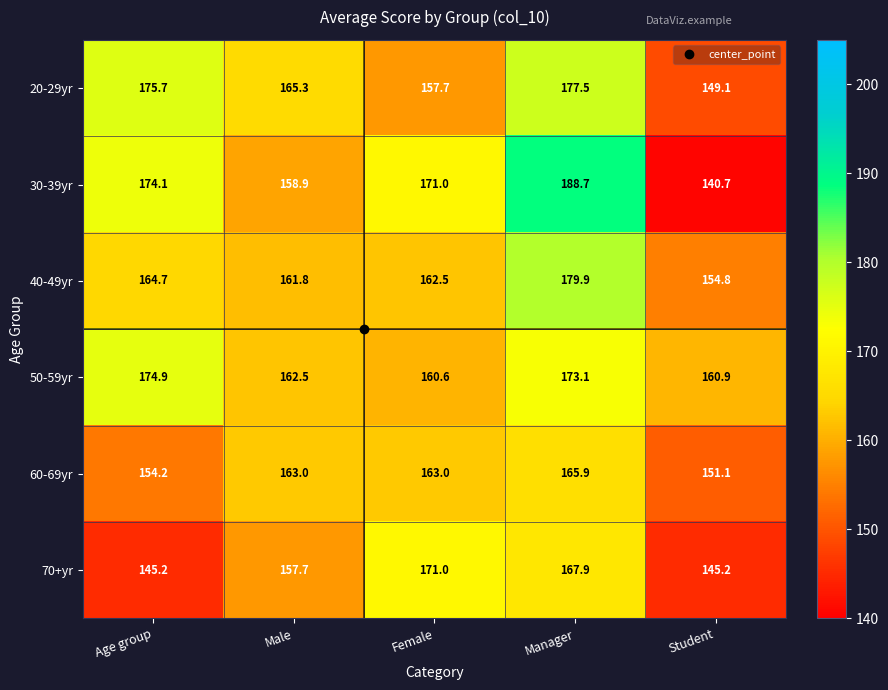

At which category is the sum across all series the highest?

Manager